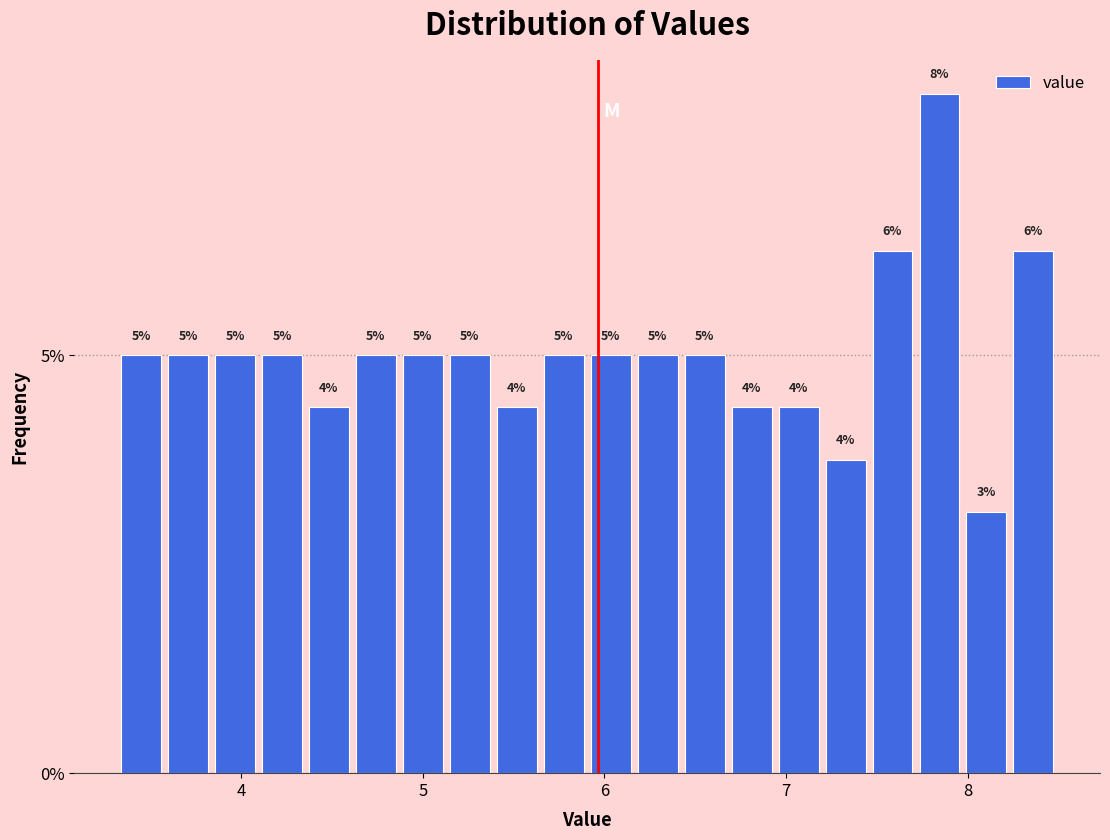

Around what value on the x-axis is the tallest bar? Give the approximate position of its centre, as read against the axis.

7.8